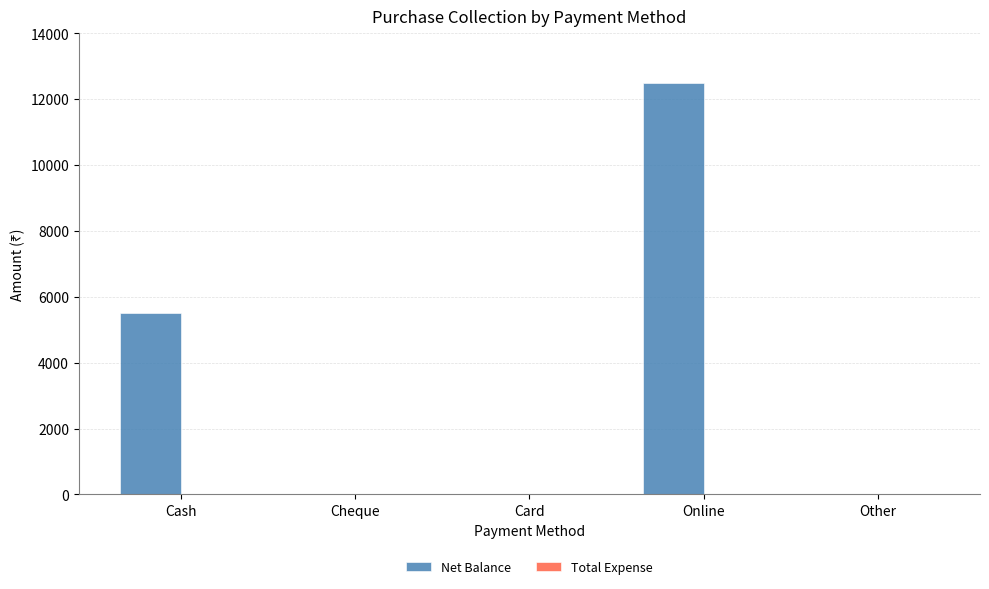

At which label is the value closest to 6250?

Cash